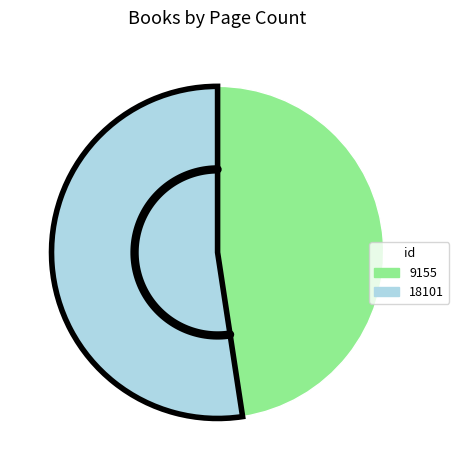

What percentage is the 9155 slice, to the nearest percent?

48%